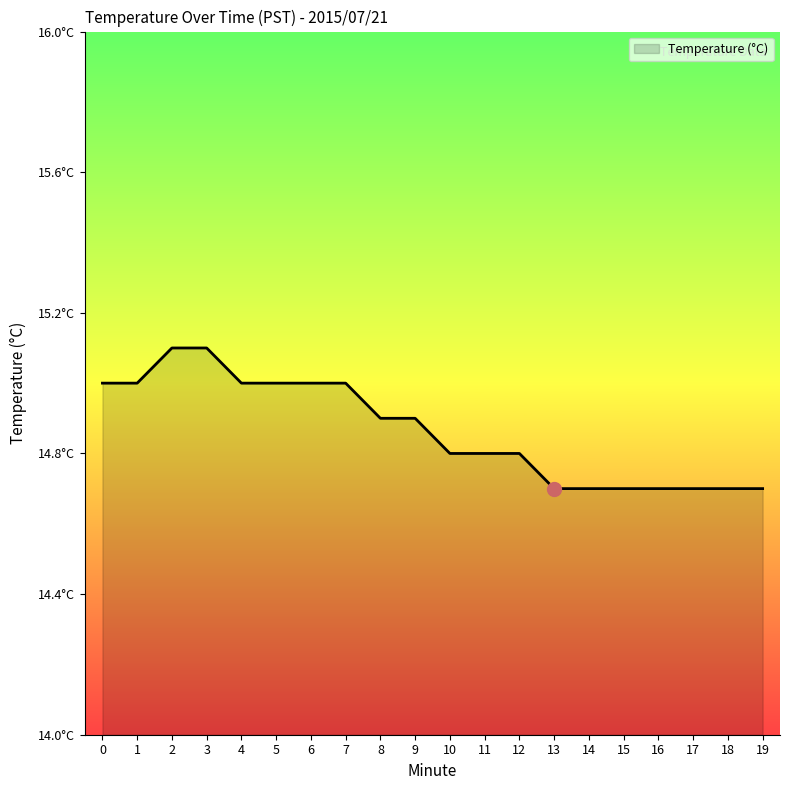

Rank the categories by value from lowest to highest.

13, 14, 15, 16, 17, 18, 19, 10, 11, 12, 8, 9, 0, 1, 4, 5, 6, 7, 2, 3